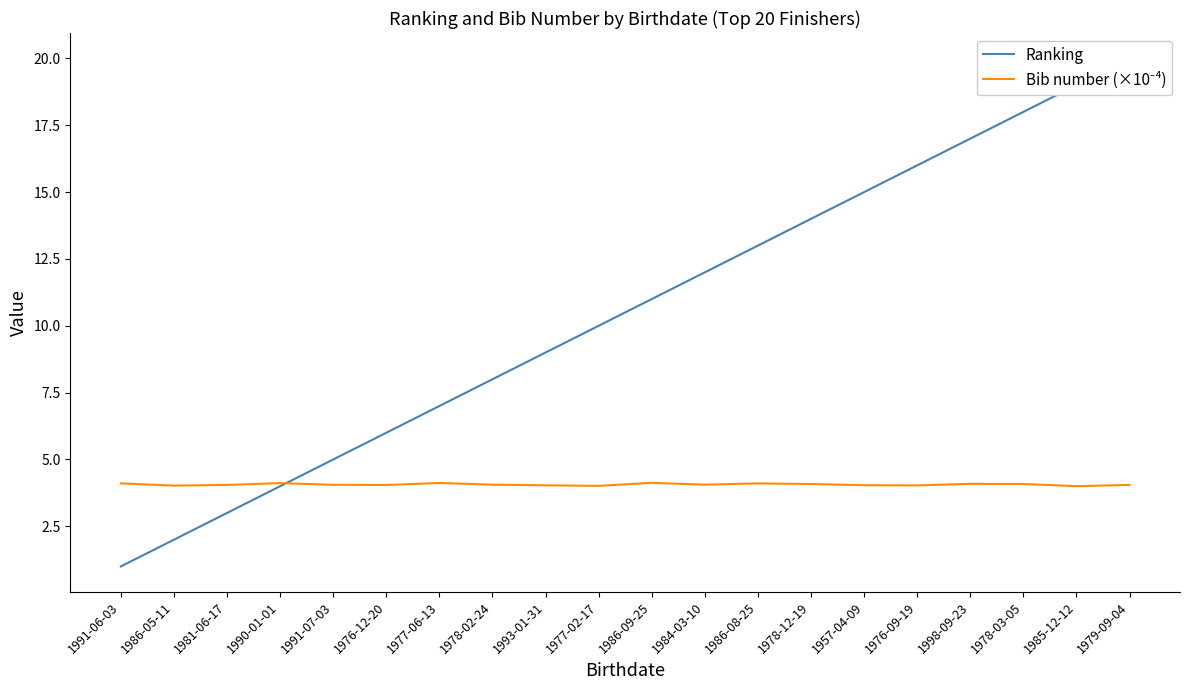

Rank the series by their maximum value, from highest to lowest.

Ranking, Bib number (×10⁻⁴)